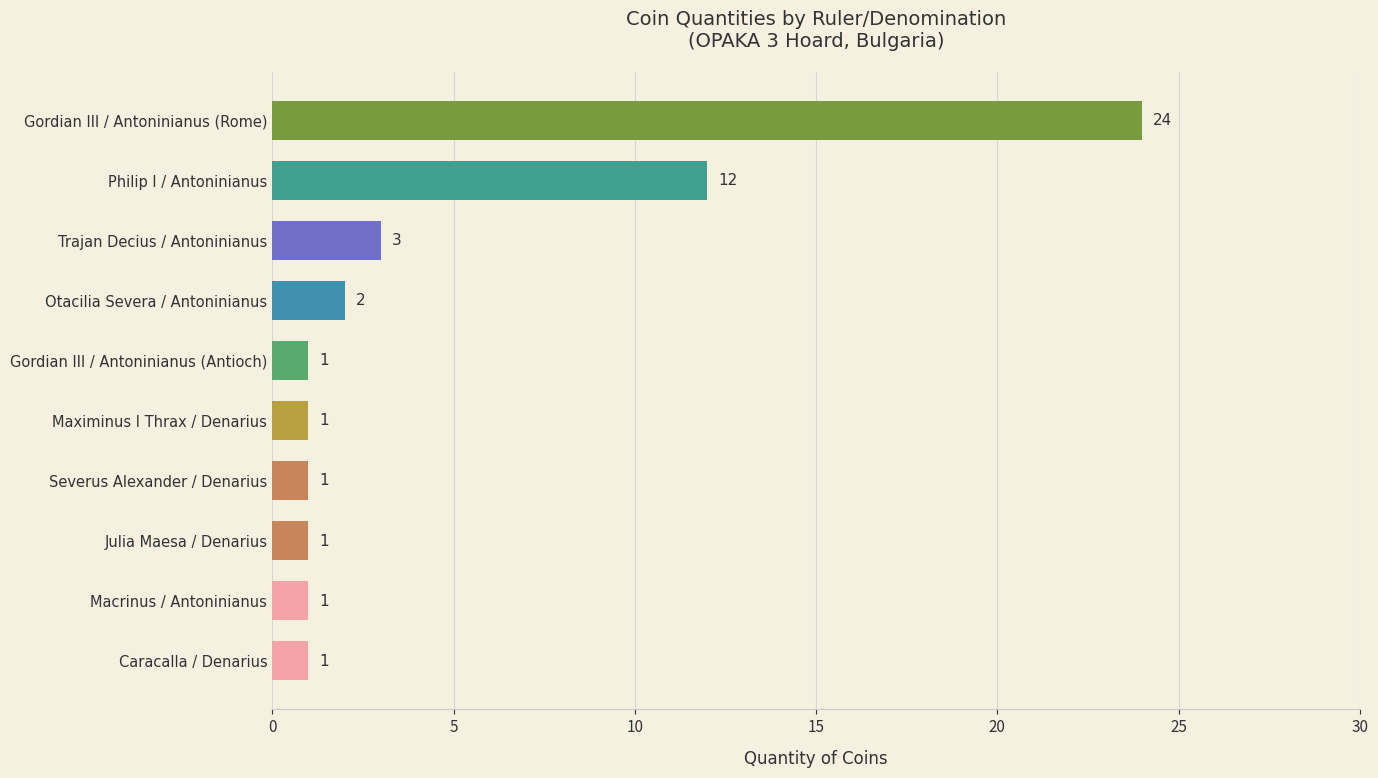

What is the sum of all values?

47